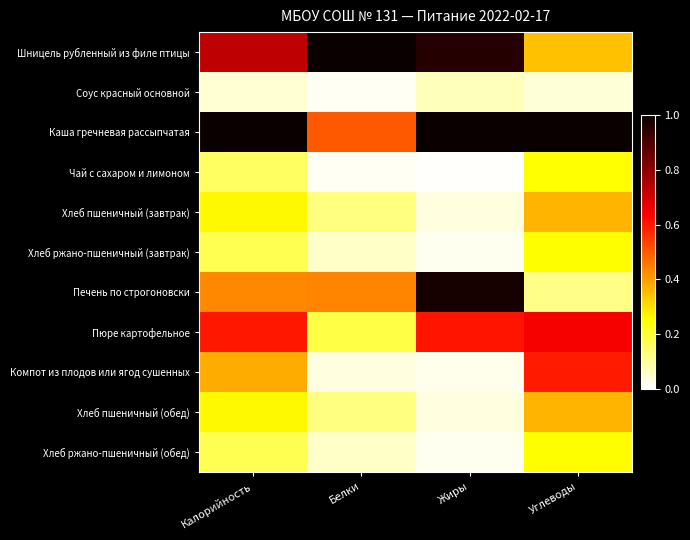

Reading left to right, transcribe all the data shown in this chart.

Шницель рубленный из филе птицы: Калорийность=0.7	Белки=1.0	Жиры=1.0	Углеводы=0.3
Соус красный основной: Калорийность=0.0	Белки=0.0	Жиры=0.1	Углеводы=0.0
Каша гречневая рассыпчатая: Калорийность=1.0	Белки=0.5	Жиры=1.0	Углеводы=1.0
Чай с сахаром и лимоном: Калорийность=0.2	Белки=0.0	Жиры=0.0	Углеводы=0.3
Хлеб пшеничный (завтрак): Калорийность=0.3	Белки=0.1	Жиры=0.0	Углеводы=0.4
Хлеб ржано-пшеничный (завтрак): Калорийность=0.2	Белки=0.1	Жиры=0.0	Углеводы=0.3
Печень по строгоновски: Калорийность=0.4	Белки=0.4	Жиры=1.0	Углеводы=0.1
Пюре картофельное: Калорийность=0.6	Белки=0.2	Жиры=0.6	Углеводы=0.6
Компот из плодов или ягод сушенных: Калорийность=0.4	Белки=0.0	Жиры=0.0	Углеводы=0.6
Хлеб пшеничный (обед): Калорийность=0.3	Белки=0.1	Жиры=0.0	Углеводы=0.4
Хлеб ржано-пшеничный (обед): Калорийность=0.2	Белки=0.1	Жиры=0.0	Углеводы=0.3